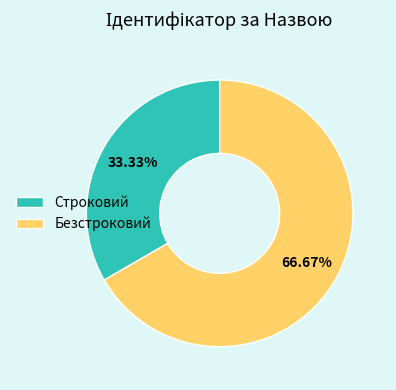

To the nearest percent, what is the difference between the largest and smallest slice percentages?

33%